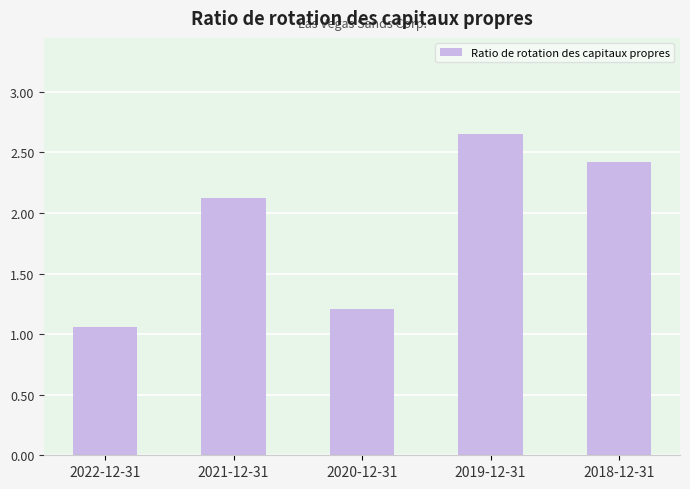

How many values are below 2?

2